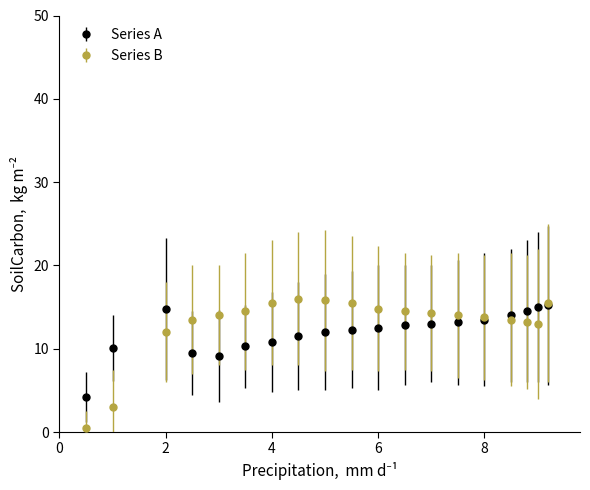

What are all the series names shown in the legend?

Series A, Series B